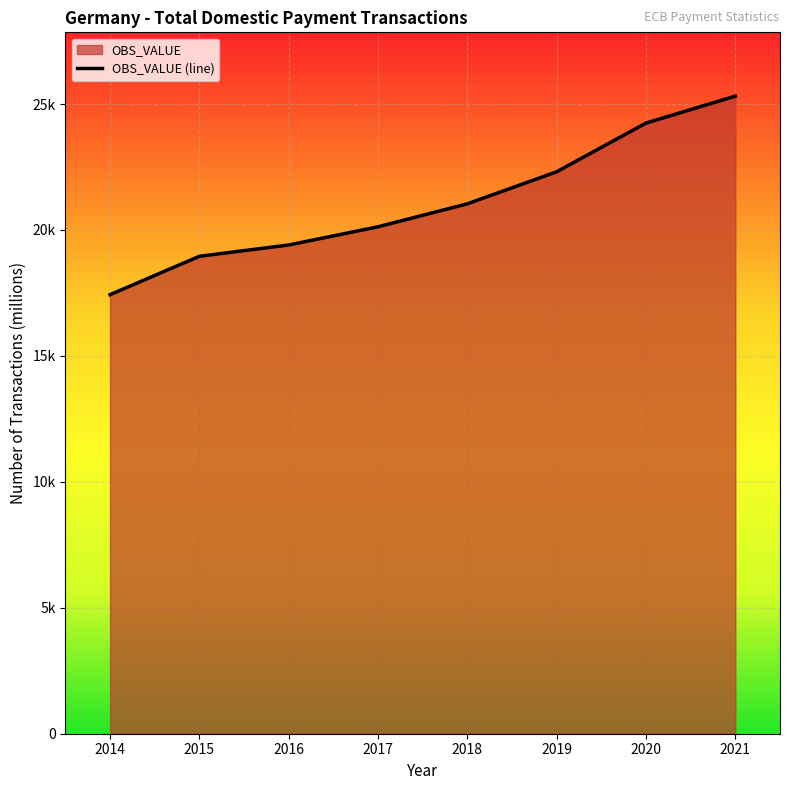

What is the minimum value shown in the chart?

17432.6